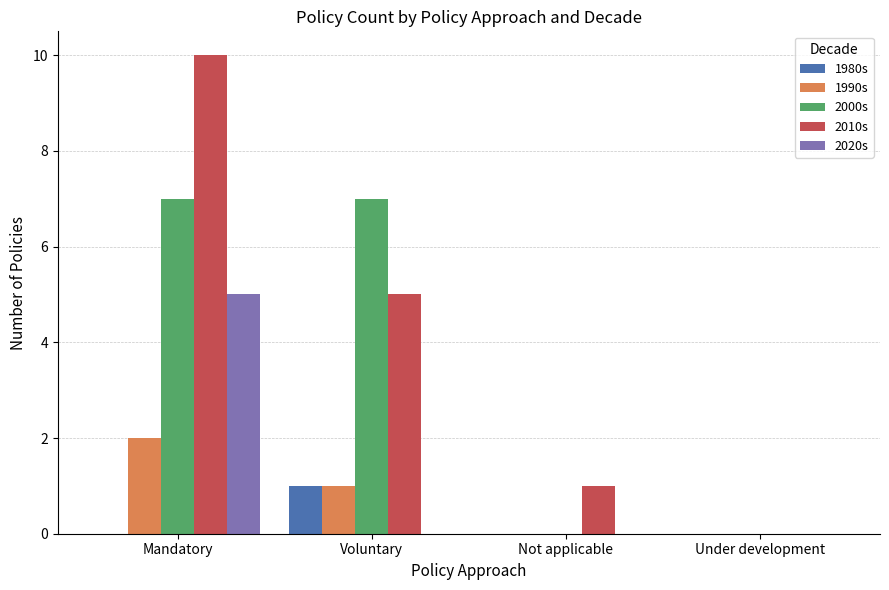

What is the sum of all 1990s values?

3